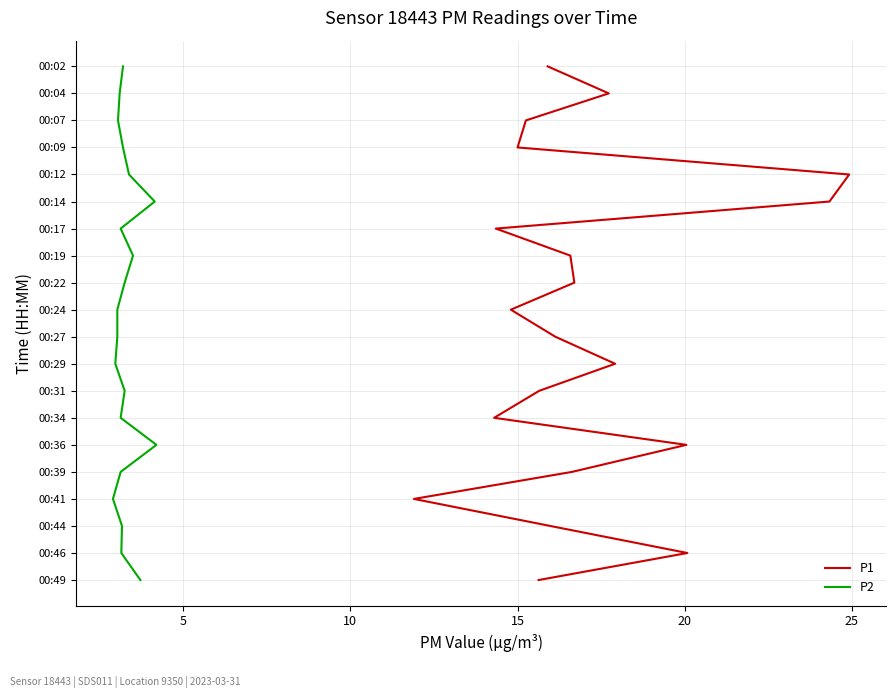

How many series are shown in this chart?

2